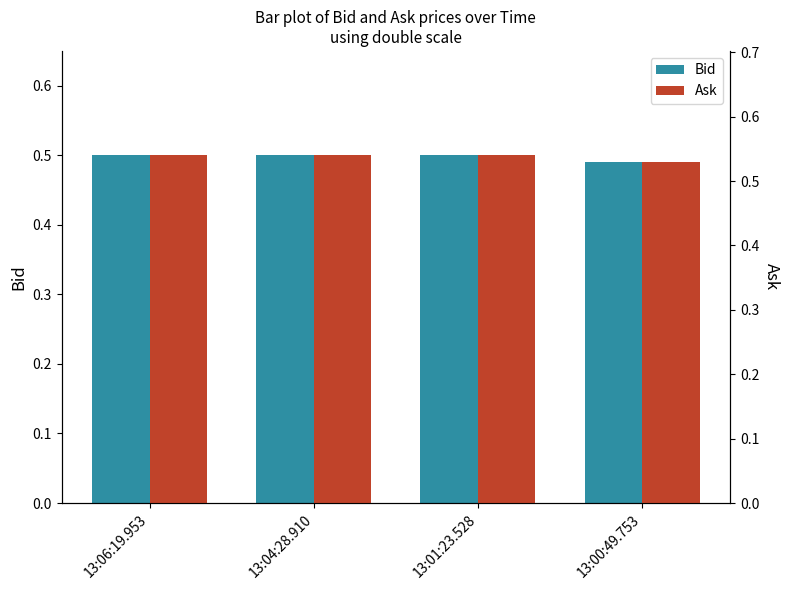

What is the label of the 3rd bar from the left?

13:01:23.528